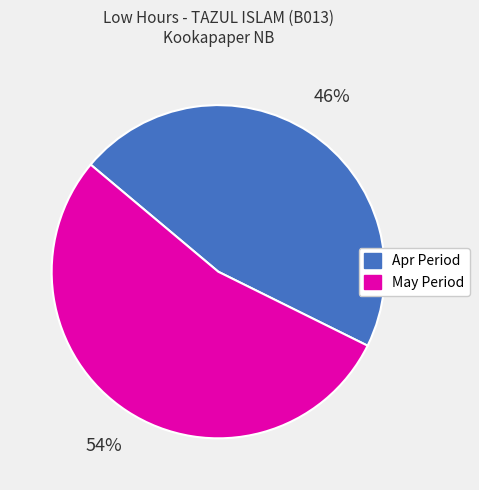

To the nearest percent, what is the average slice percentage?

50%